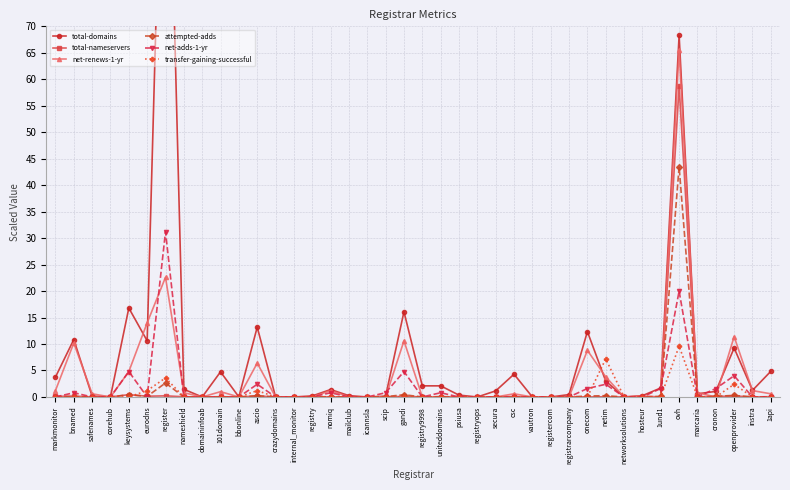

Rank the series by their maximum value, from lowest to highest.

transfer-gaining-successful, net-adds-1-yr, attempted-adds, total-nameservers, net-renews-1-yr, total-domains